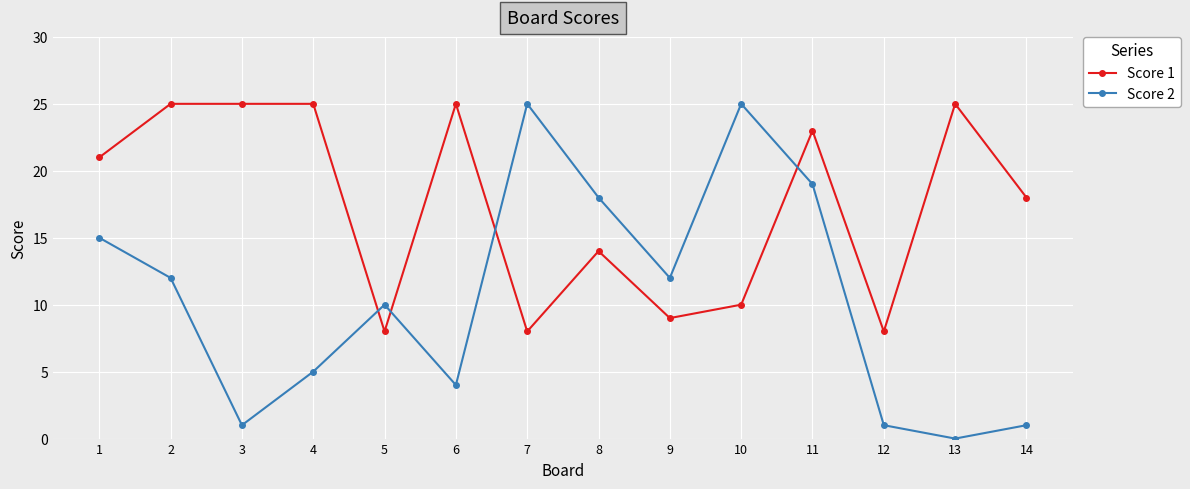

Which category has the lowest value across all series?

13